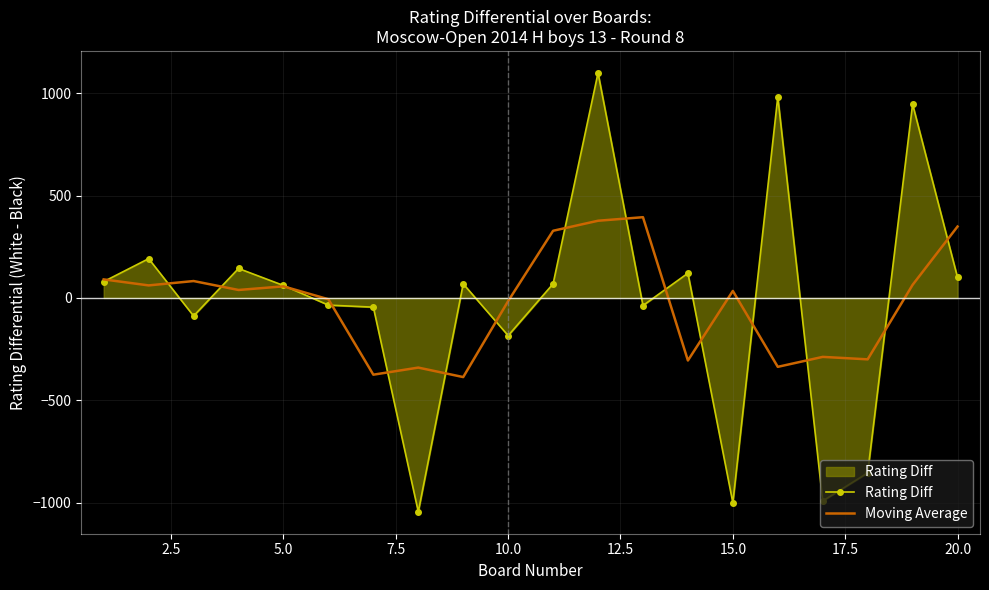

What is the maximum value shown in the chart?

1100.0